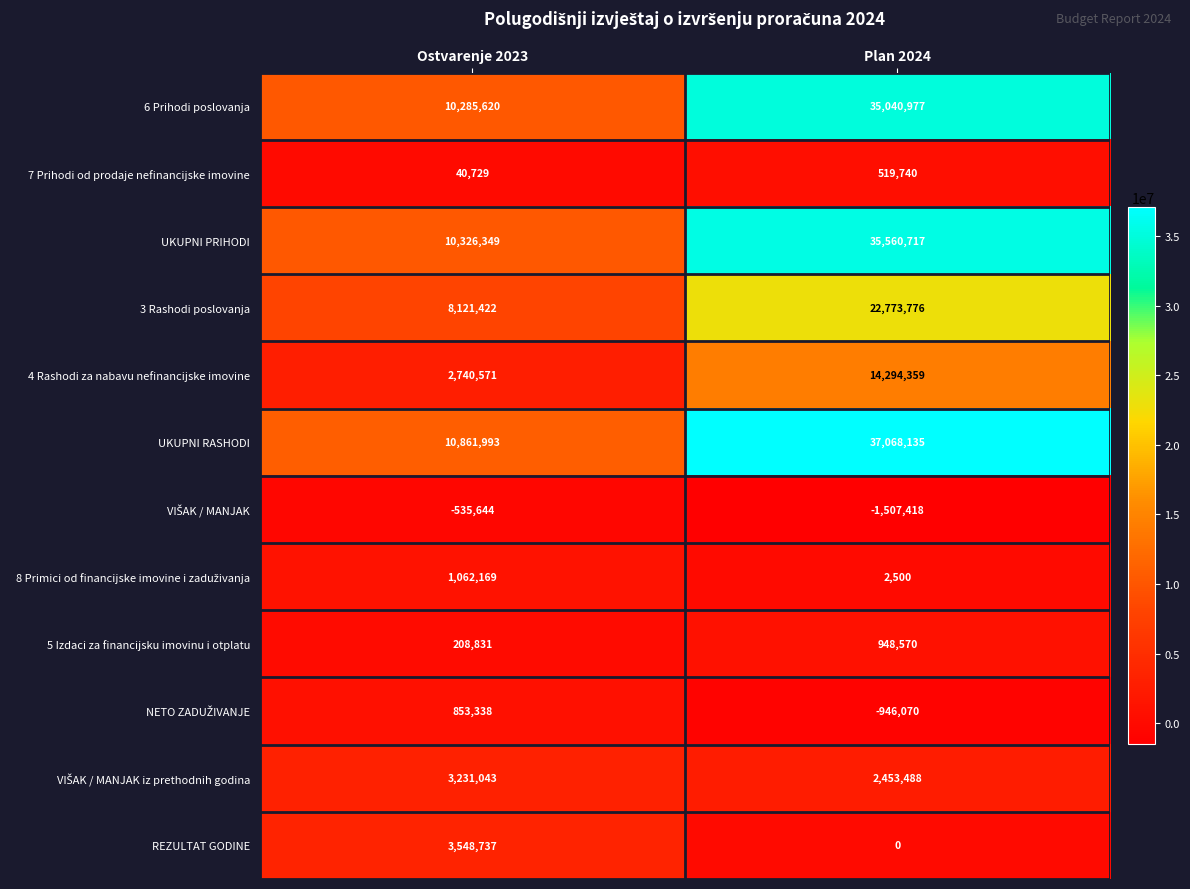

What is the difference between the maximum and minimum values in the 6 Prihodi poslovanja series?

24755357